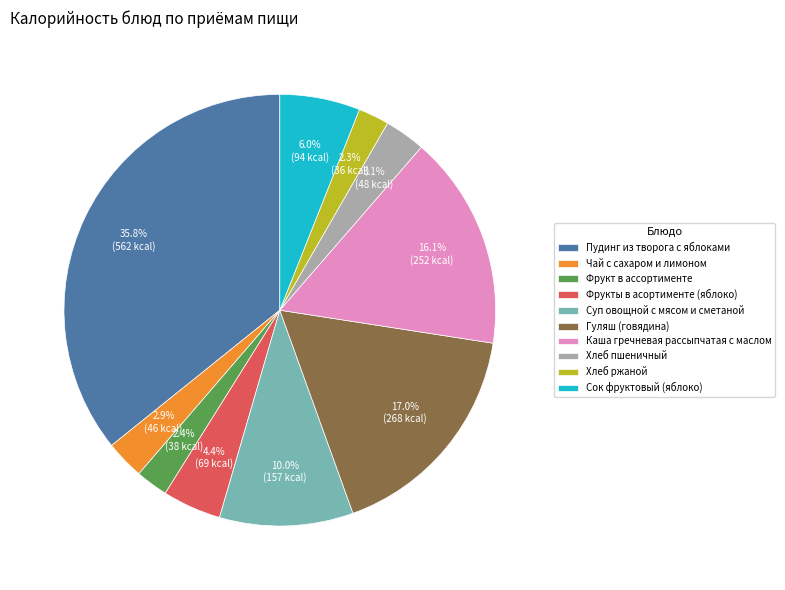

What is the largest slice in the pie chart?

Пудинг из творога с яблоками